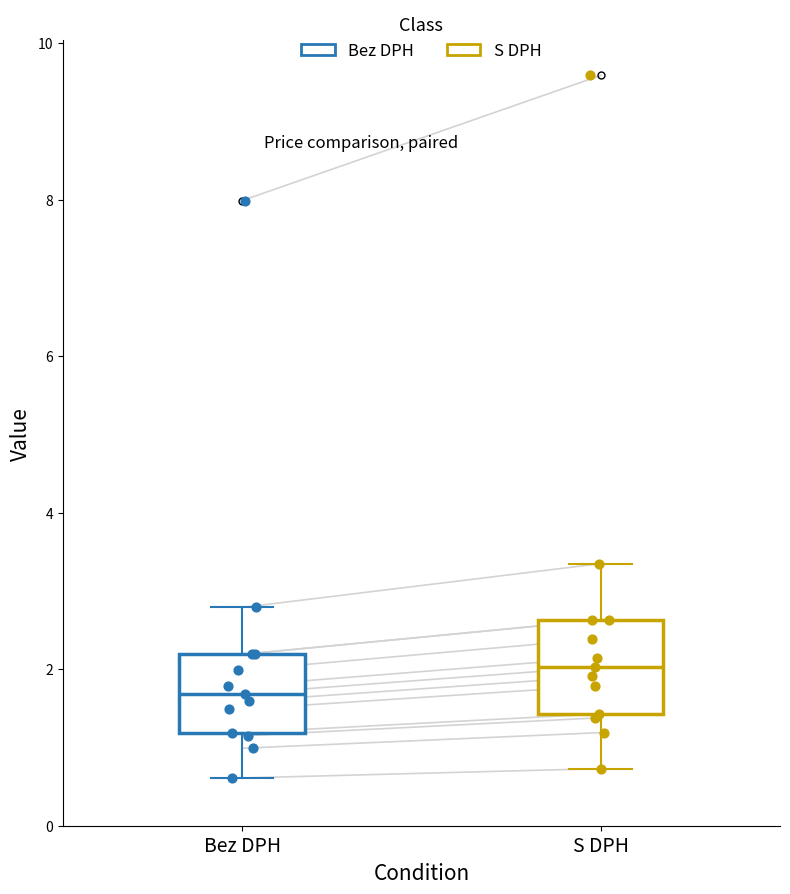

Reading left to right, transcribe this box plot: for each box, give where its median line is, the range the box spans, and where its two whiskers end, as read against the y-axis. The values are not printed on the chart, so give them approximately, as read against the axis.

Bez DPH: median 1.6, box 1.2 to 2.2, whiskers 0.6 to 2.8
S DPH: median 2.0, box 1.4 to 2.6, whiskers 0.8 to 3.4